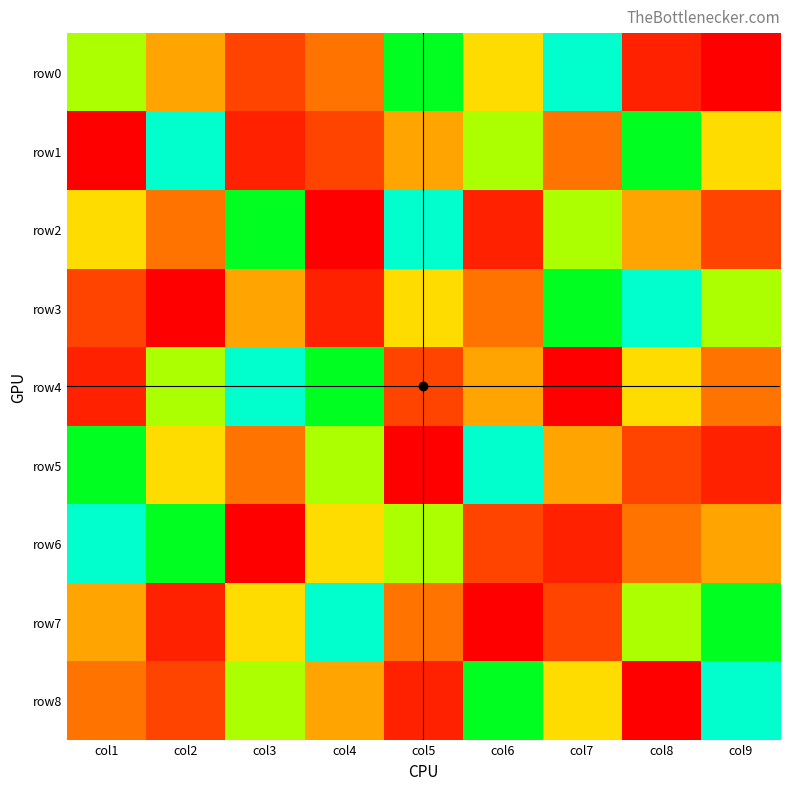

Reading left to right, what are all the values shown in this chart?

row0: col1=3	col2=5	col3=7	col4=6	col5=2	col6=4	col7=1	col8=8	col9=9
row1: col1=9	col2=1	col3=8	col4=7	col5=5	col6=3	col7=6	col8=2	col9=4
row2: col1=4	col2=6	col3=2	col4=9	col5=1	col6=8	col7=3	col8=5	col9=7
row3: col1=7	col2=9	col3=5	col4=8	col5=4	col6=6	col7=2	col8=1	col9=3
row4: col1=8	col2=3	col3=1	col4=2	col5=7	col6=5	col7=9	col8=4	col9=6
row5: col1=2	col2=4	col3=6	col4=3	col5=9	col6=1	col7=5	col8=7	col9=8
row6: col1=1	col2=2	col3=9	col4=4	col5=3	col6=7	col7=8	col8=6	col9=5
row7: col1=5	col2=8	col3=4	col4=1	col5=6	col6=9	col7=7	col8=3	col9=2
row8: col1=6	col2=7	col3=3	col4=5	col5=8	col6=2	col7=4	col8=9	col9=1